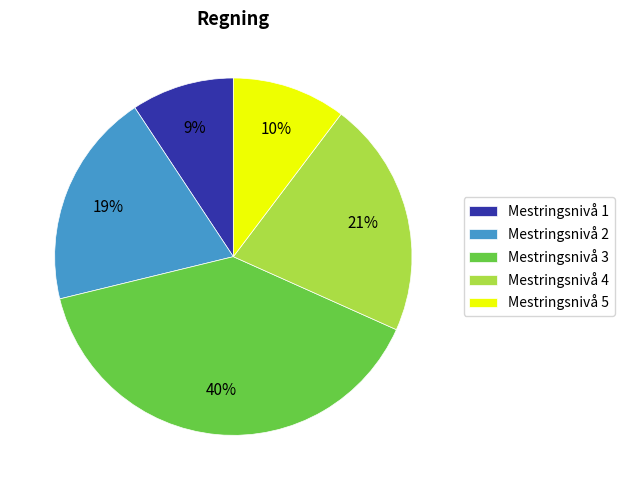

How many slices are in this pie chart?

5